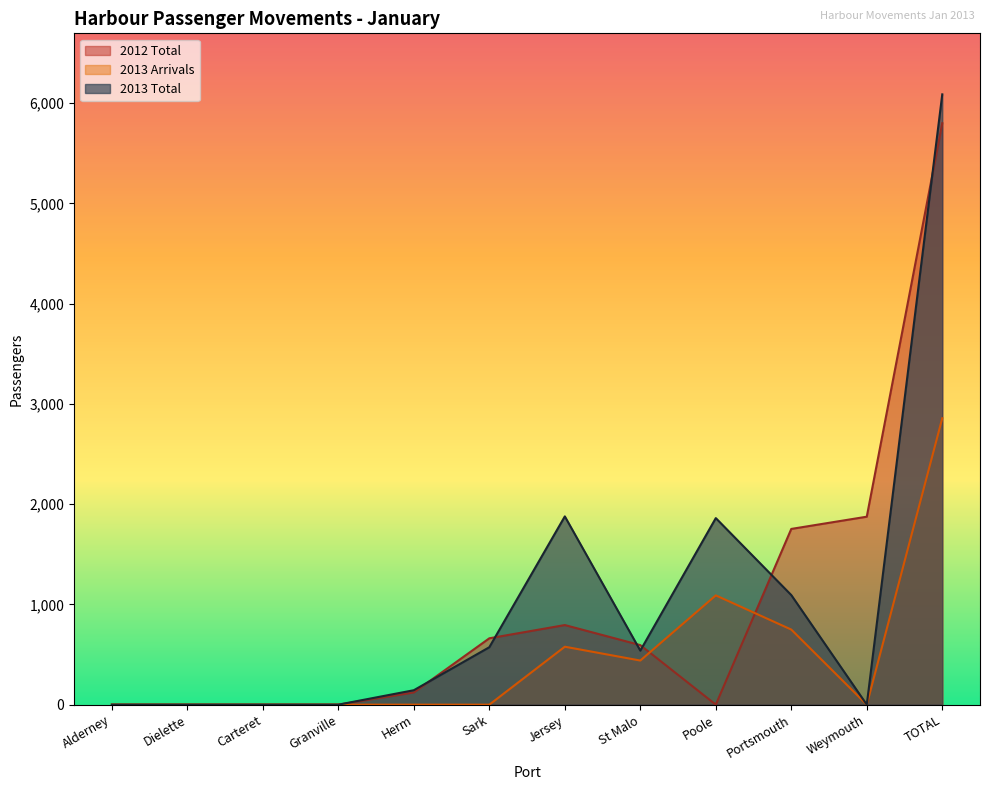

What are all the series names shown in the legend?

2012 Total, 2013 Arrivals, 2013 Total